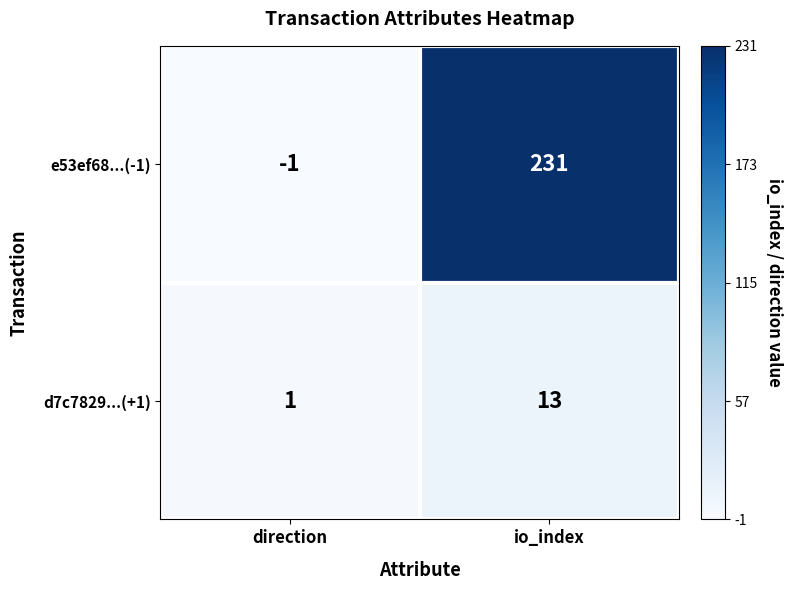

How many categories are shown in the chart?

2